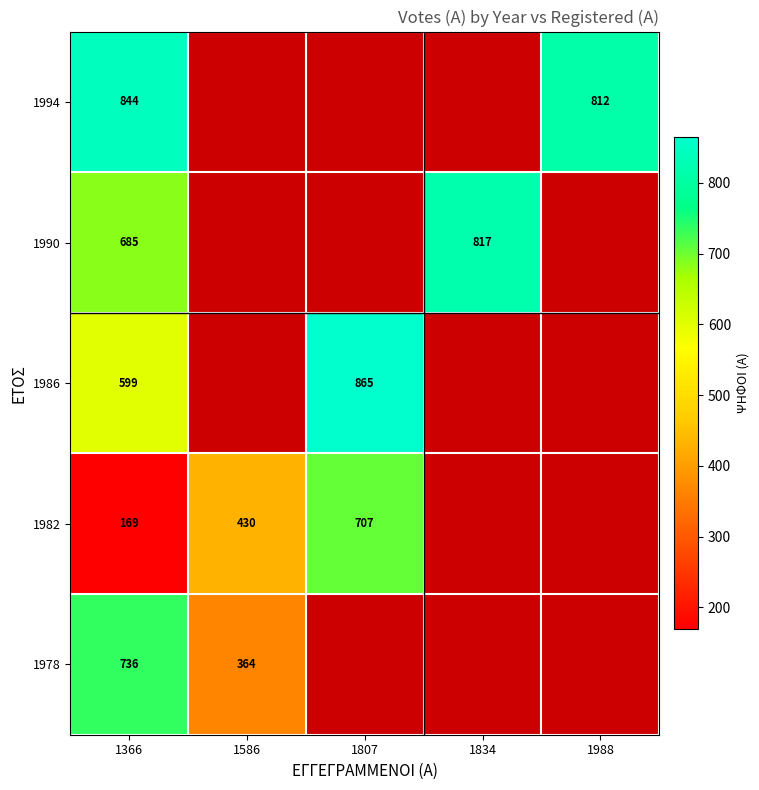

Which has a higher value, 1988 or 1366?

1366